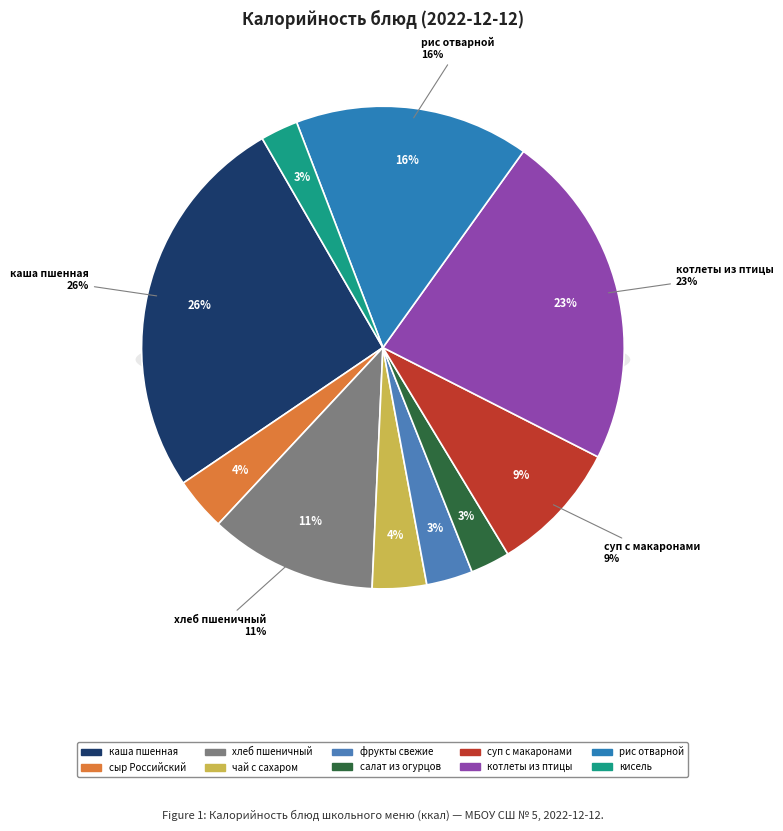

Does салат из свежих огурцов account for over 50% of the chart?

No